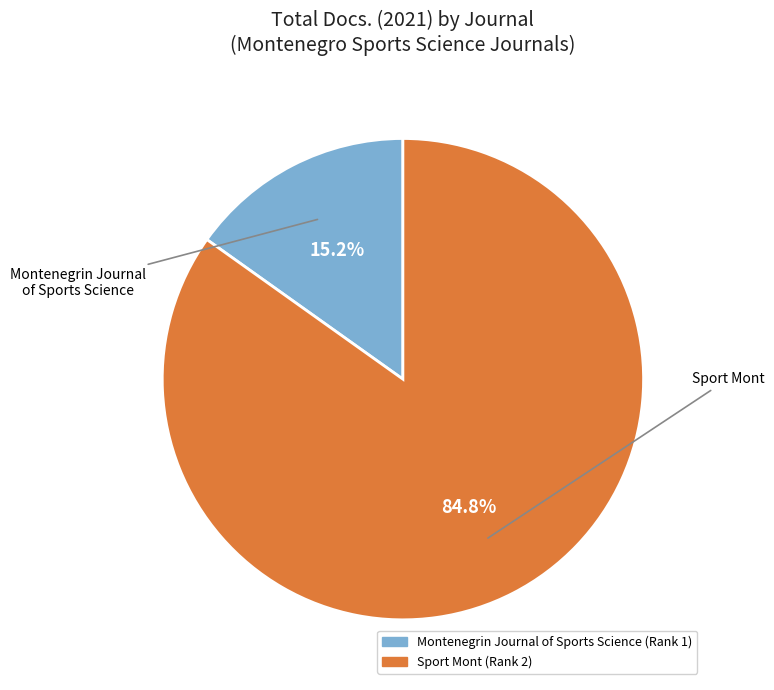

What is the ratio of the value at Sport Mont to the value at Montenegrin Journal of Sports Science?

5.6